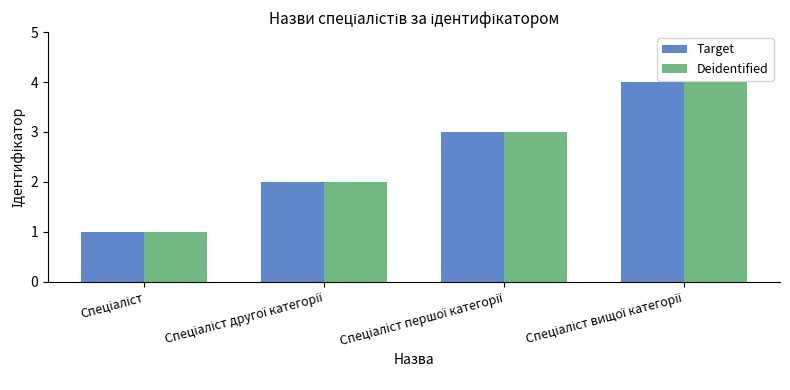

What is the sum of all Deidentified values?

10